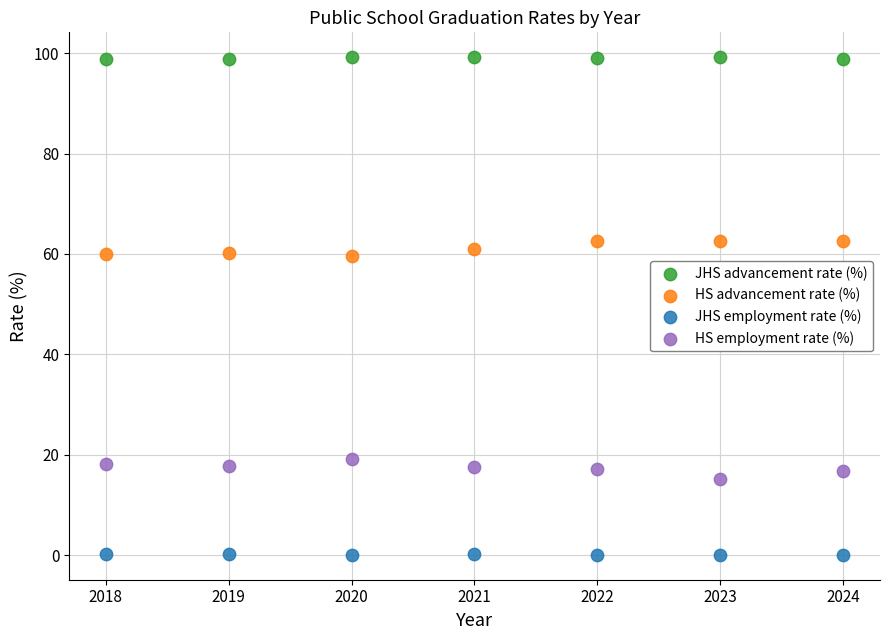

Across all data points, what is the range of X values (max minus min)?

6.0